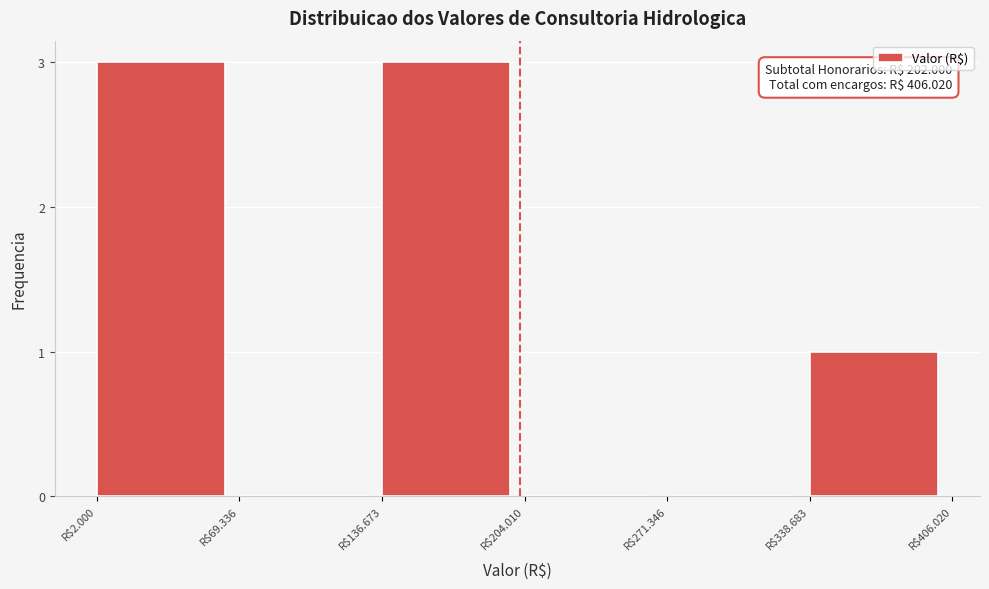

Is it true that the value at R$204.010 is 0?

True